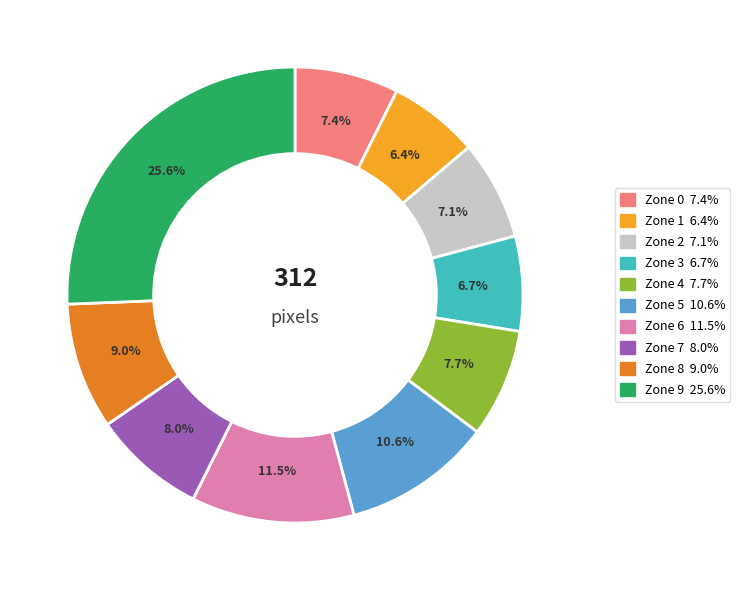

To the nearest percent, what percentage of the pie is Zone 5?

11%